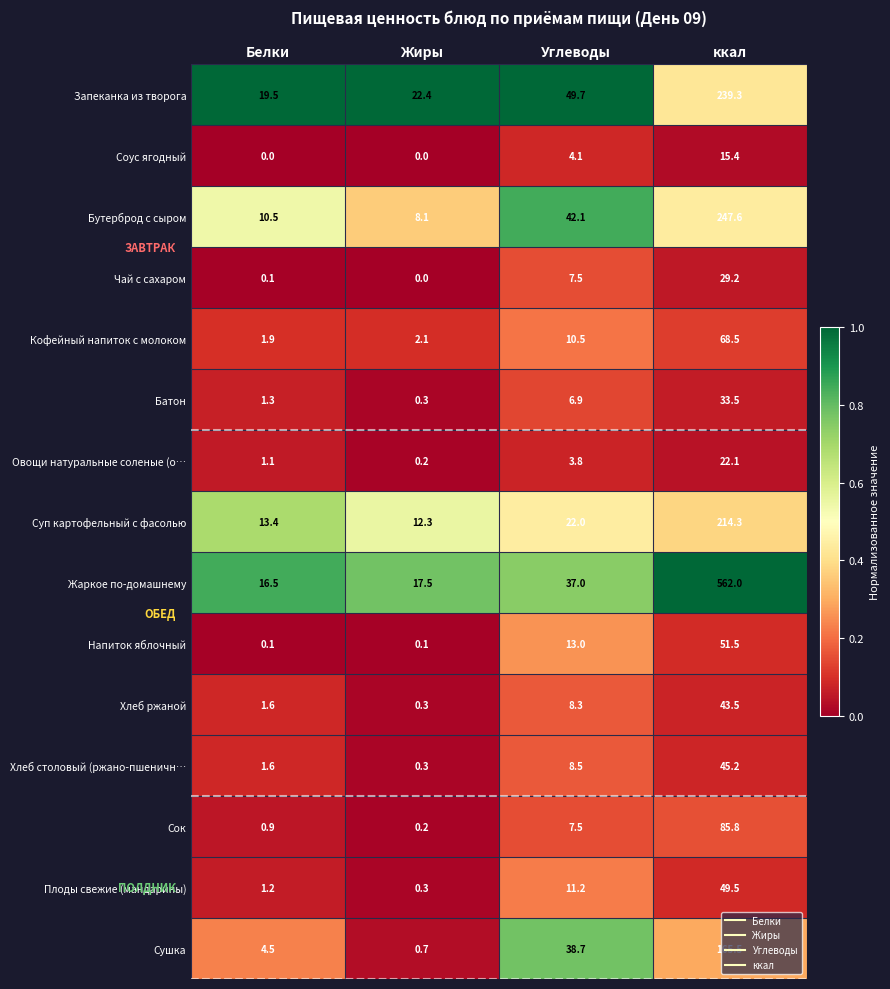

Which series has the widest spread of values?

Жаркое по-домашнему